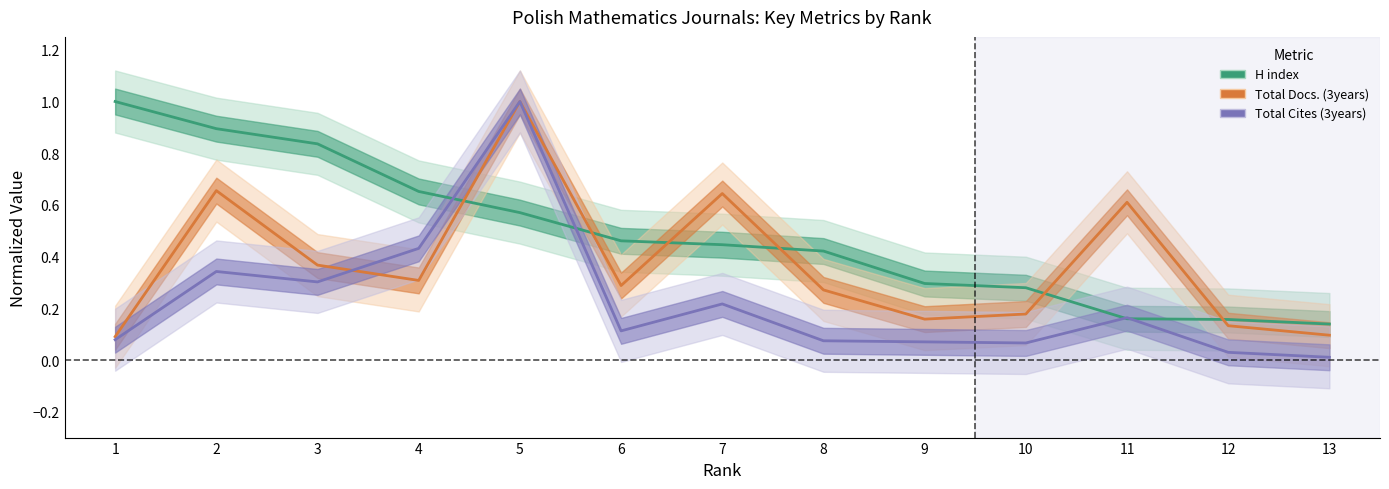

What is the difference between the highest and lowest values at 11?

0.5